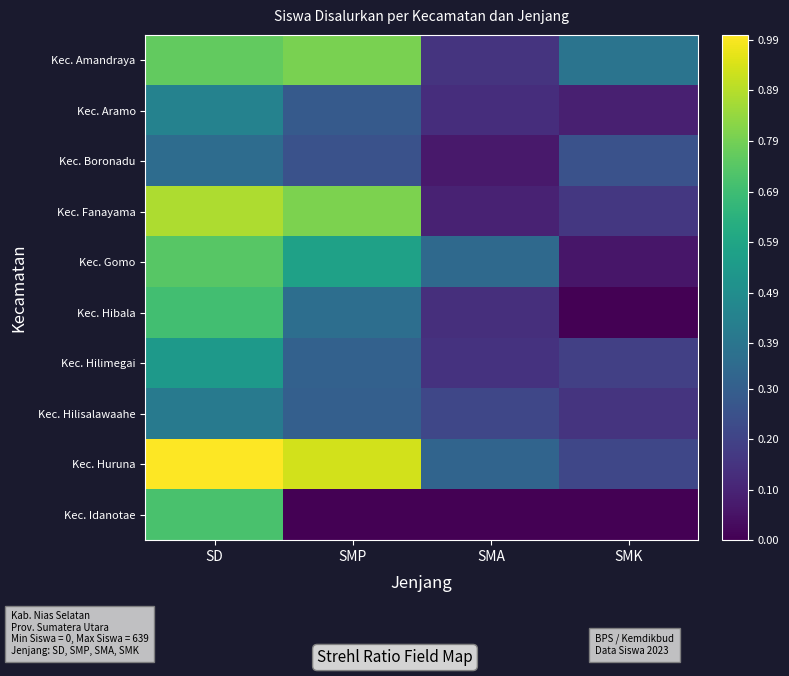

What is the total value across all series at SMA?

1.6